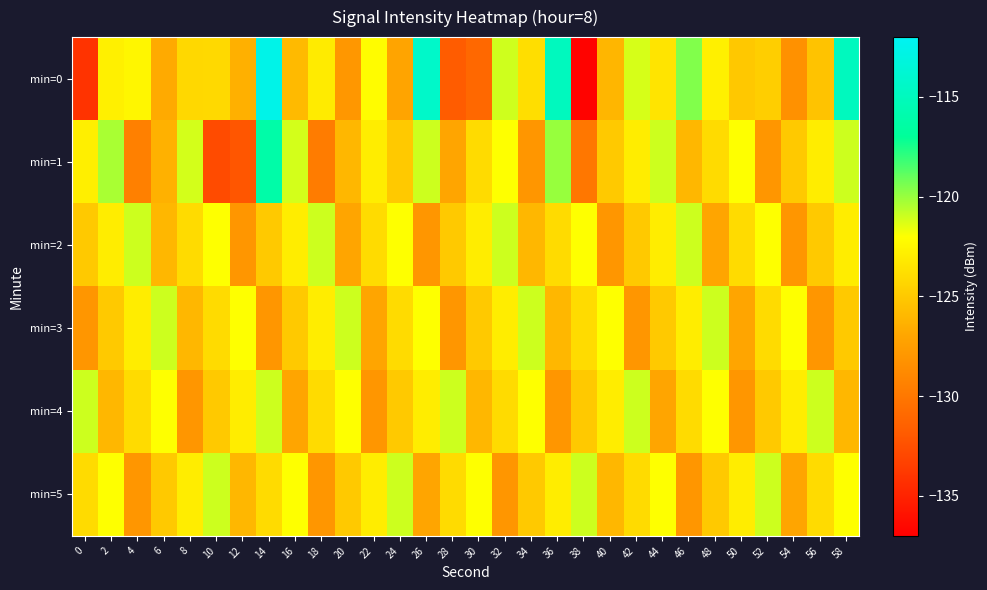

Which label corresponds to the largest value in the chart?

14